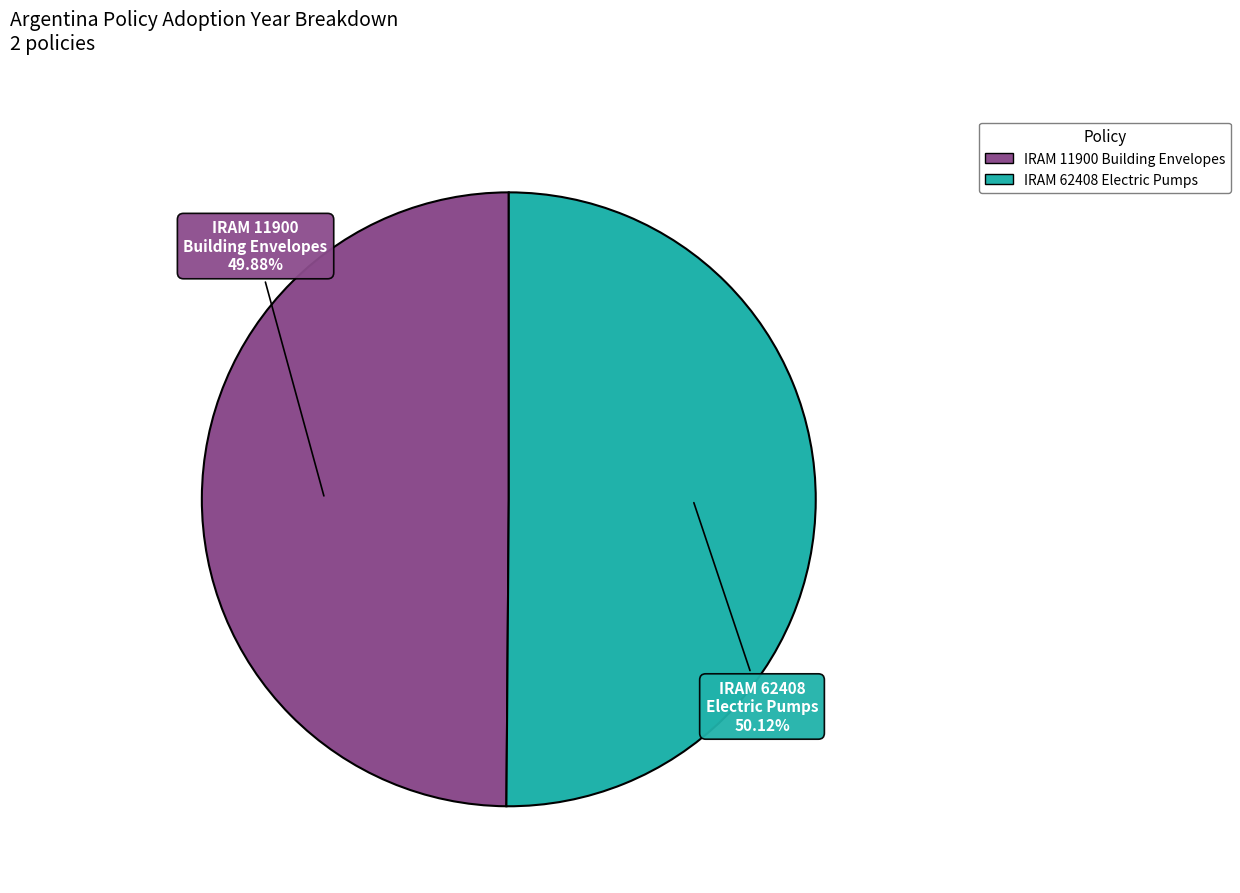

What is the ratio of the value at IRAM 62408 Electric Pumps to the value at IRAM 11900 Building Envelopes?

1.0